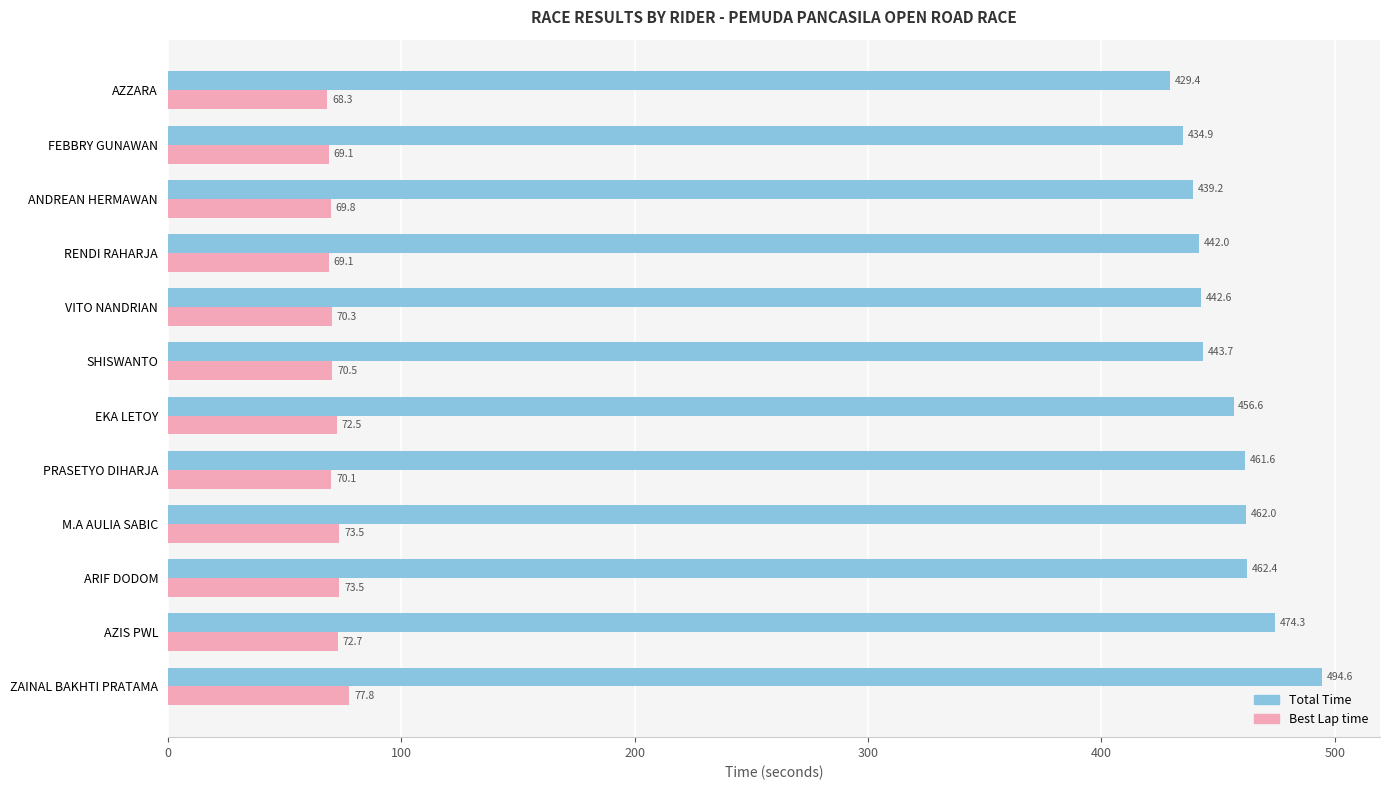

What is the difference between the highest and lowest values at EKA LETOY?

384.1